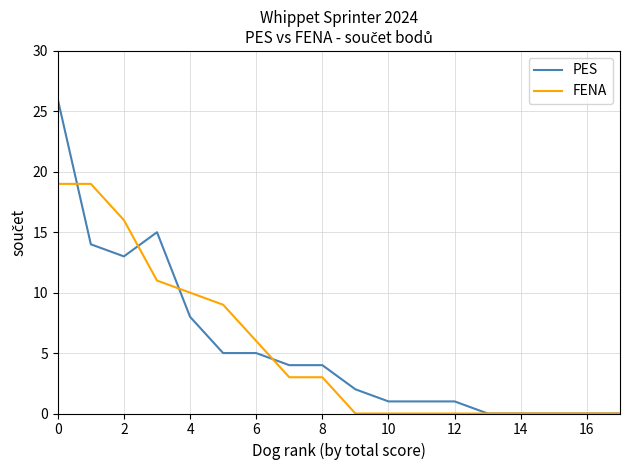

What is the highest value of the PES series?

26